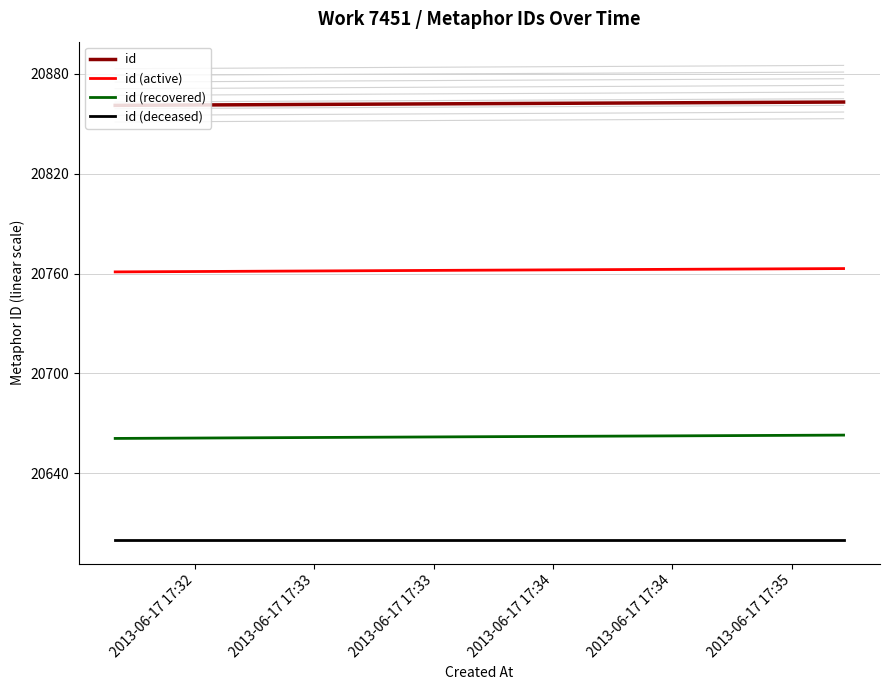

What is the minimum value for id (recovered)?

20661